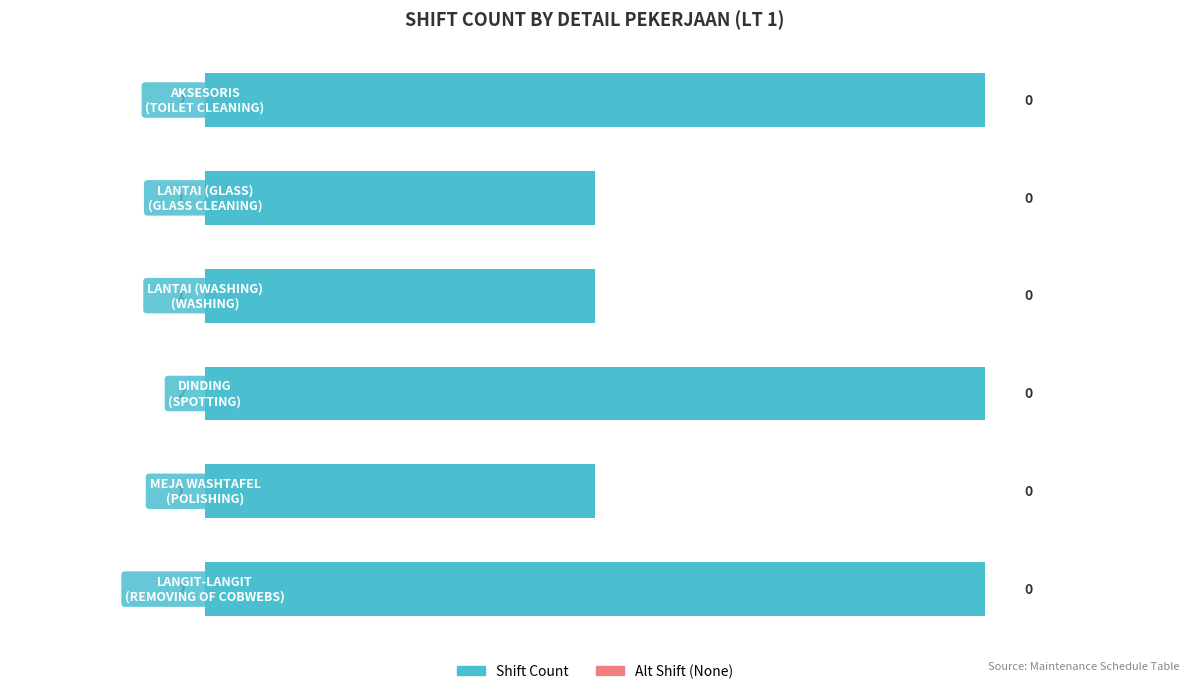

What is the sum of all values?

9